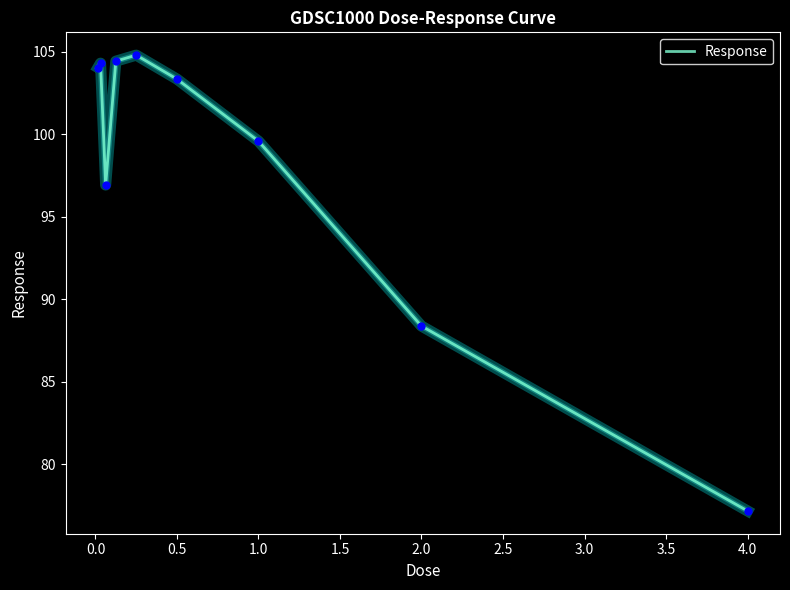

What is the smallest value displayed?

77.2